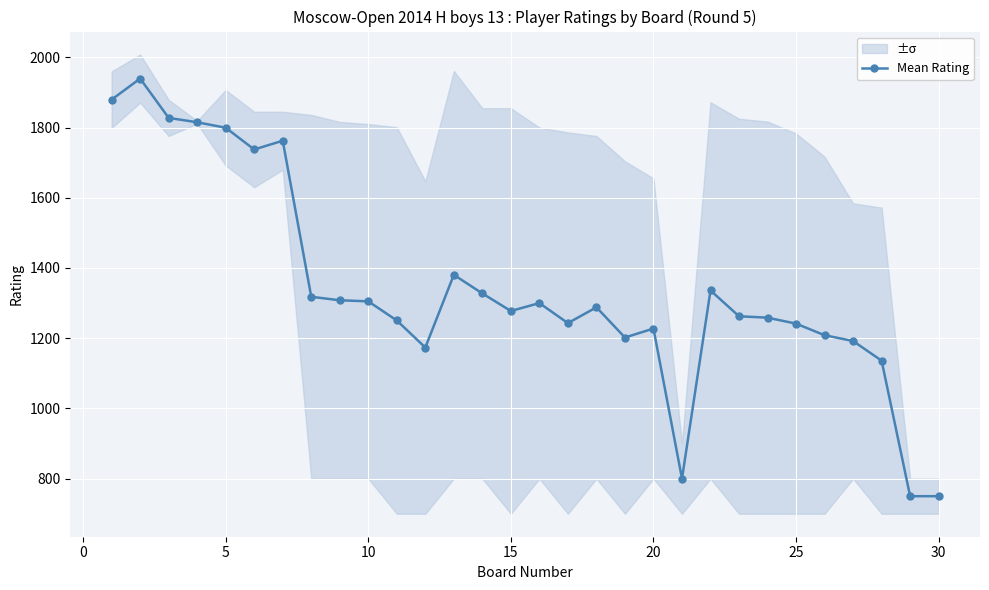

What is the difference between the maximum and second lowest values?

1189.5